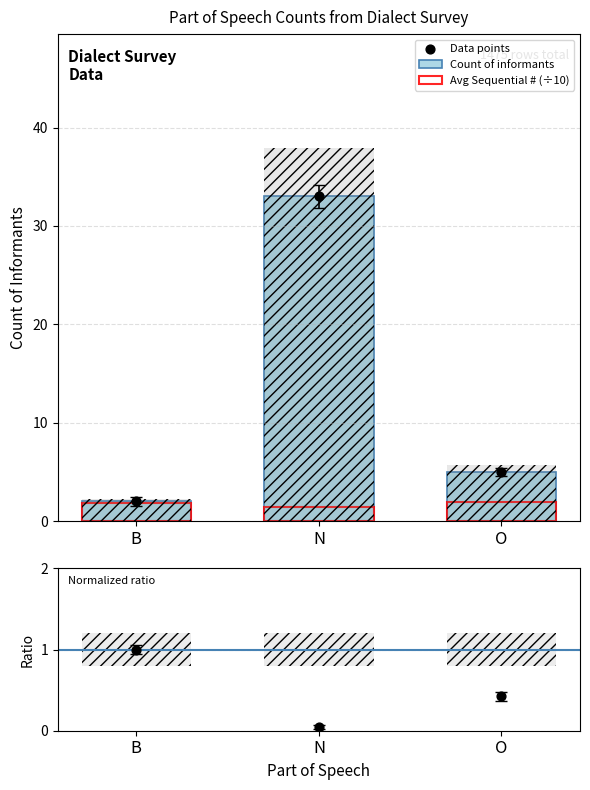

At which category is the sum across all series the highest?

N